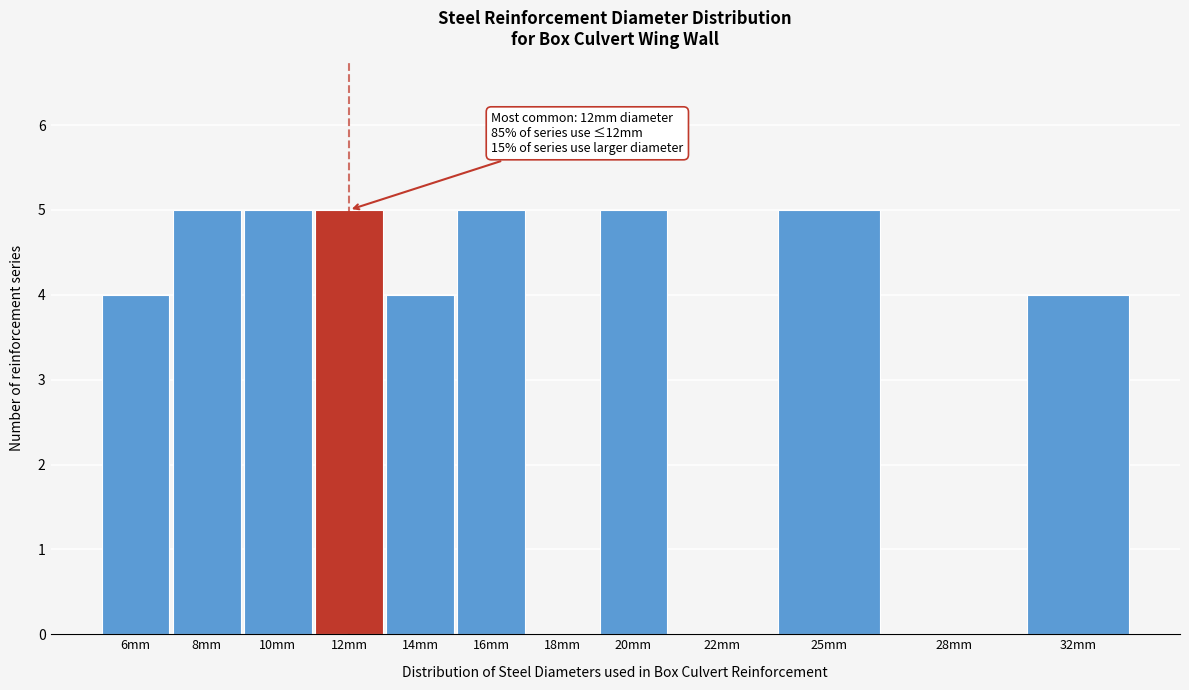

Reading right to left, transcribe all the data shown in this chart.

32mm=4	28mm=0	25mm=5	22mm=0	20mm=5	18mm=0	16mm=5	14mm=4	12mm=5	10mm=5	8mm=5	6mm=4